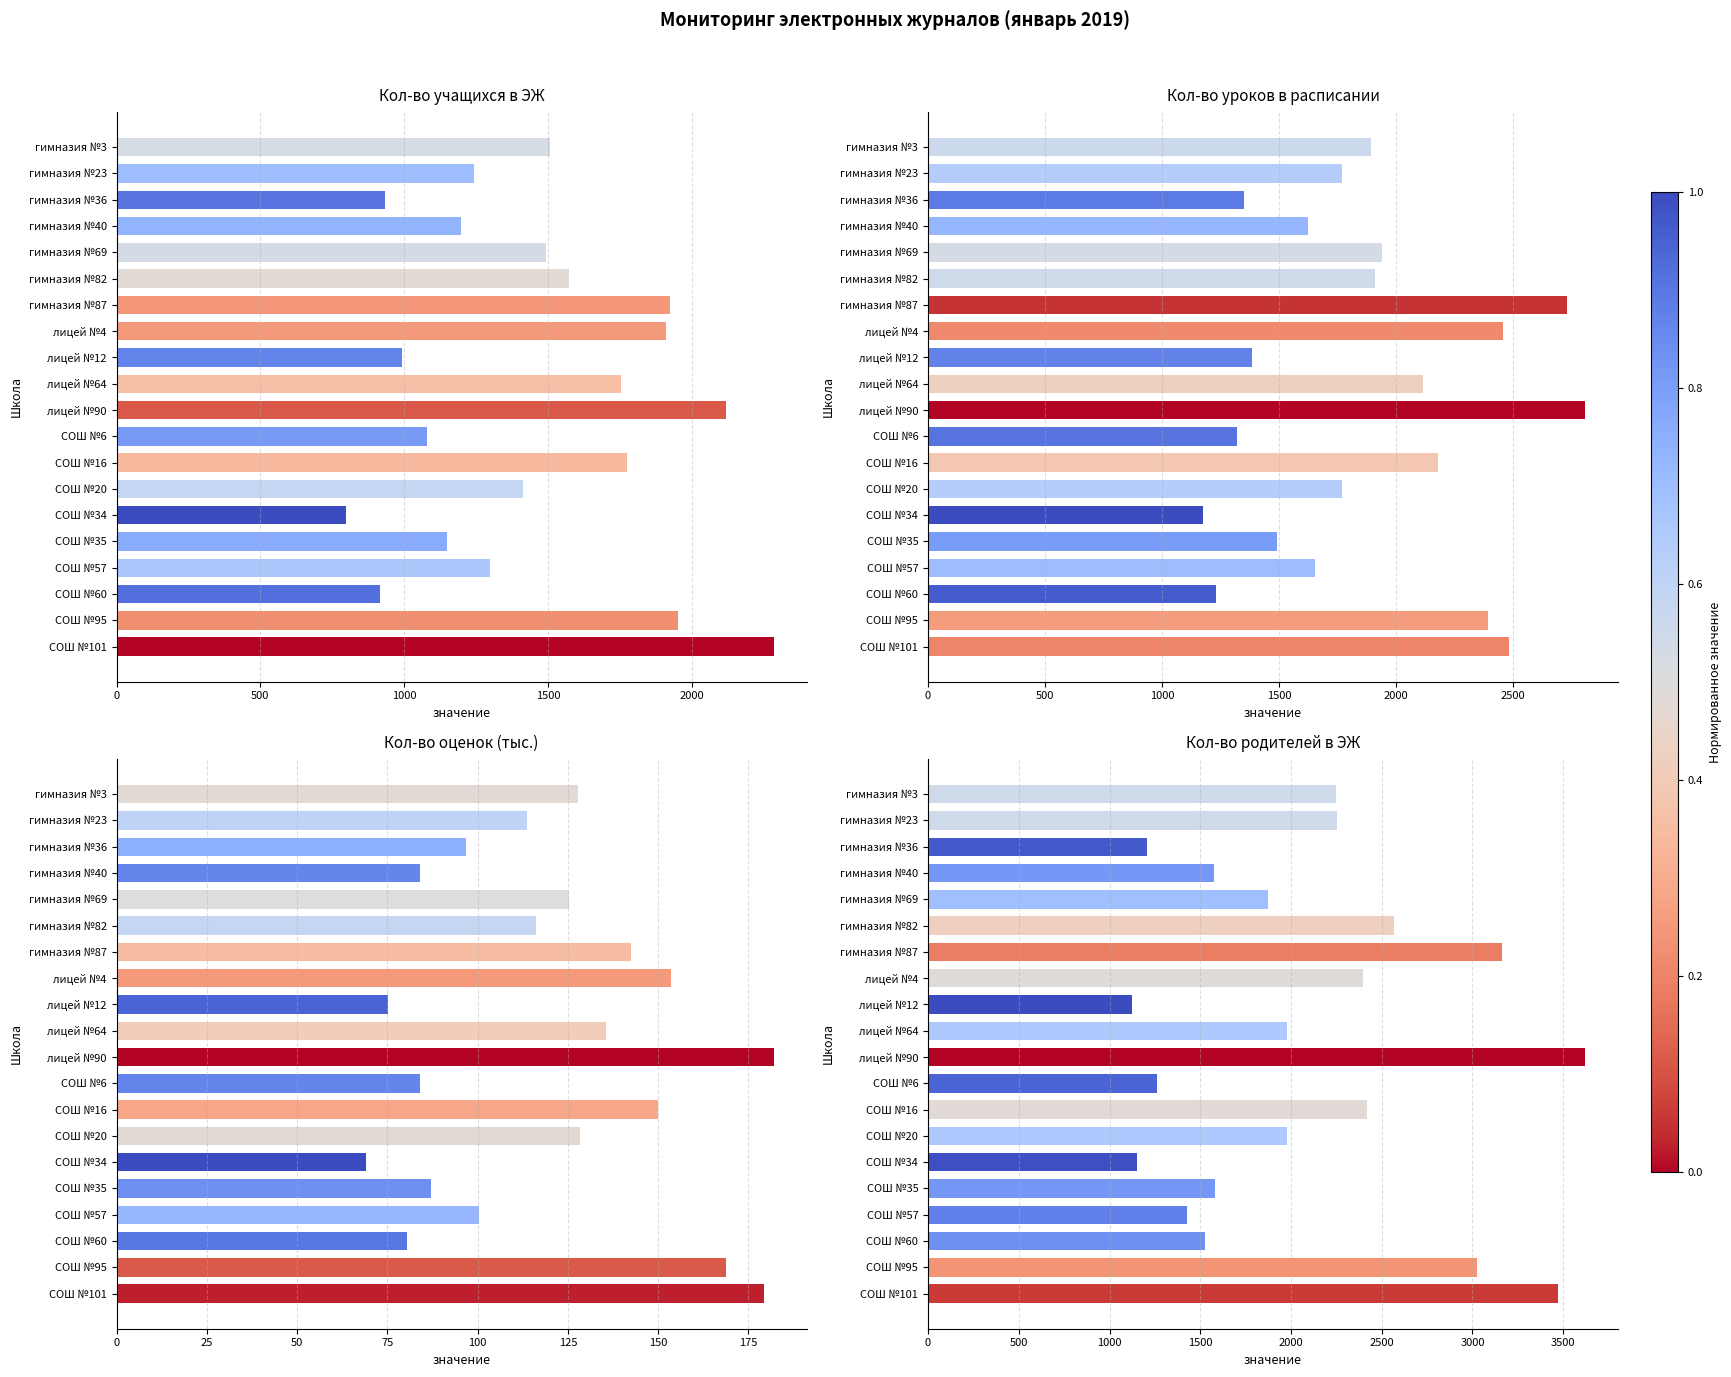

Are the bars grouped side by side (vs. stacked)?

Yes